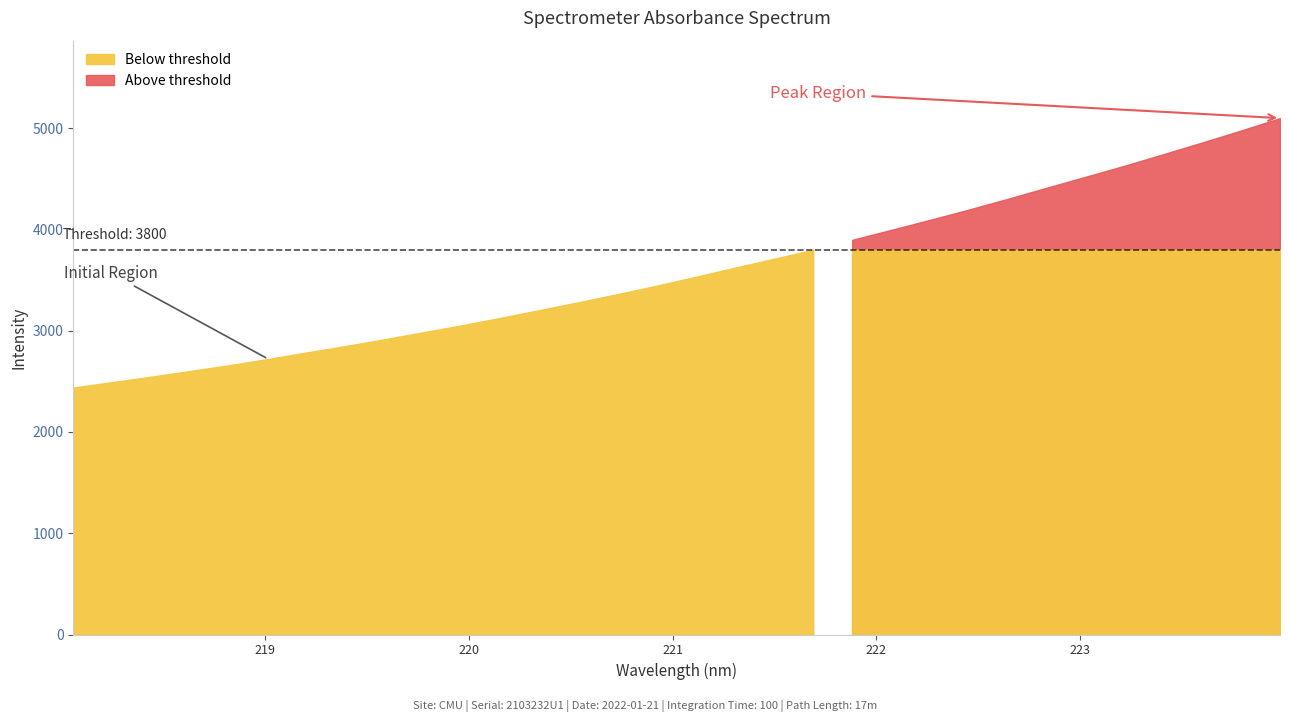

Reading right to left, list all the values displayed in this chart.

5099.5	4977.6	4859.1	4743.5	4629.2	4520.4	4412.2	4302.8	4196.6	4094.9	3995.7	3897.7	3799.6	3711.3	3624.1	3534.2	3446.5	3363.7	3283.6	3206.0	3129.7	3055.8	2986.1	2916.4	2849.7	2785.7	2721.0	2659.4	2602.7	2546.2	2492.2	2438.8